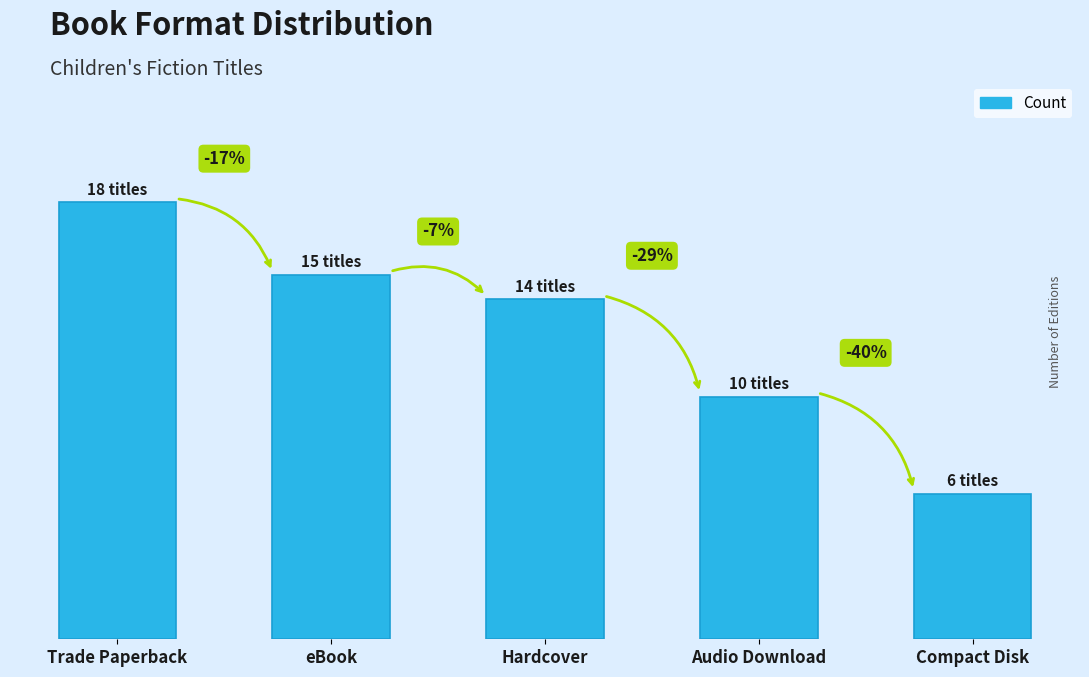

Does the chart contain any negative values?

No